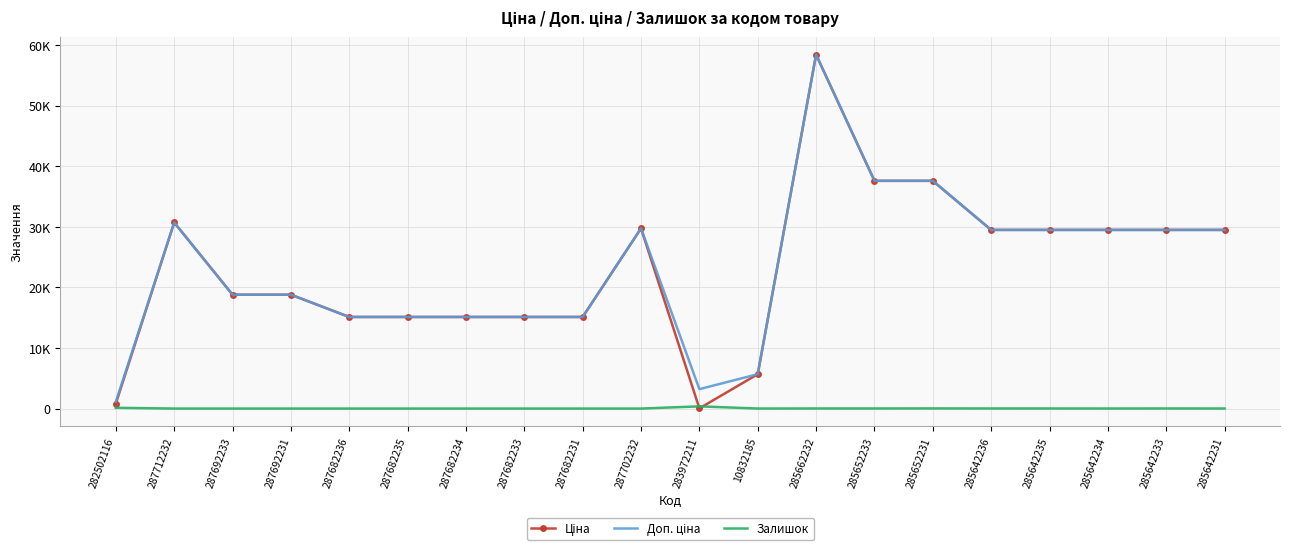

At which category does the chart reach its peak across all series?

285662232